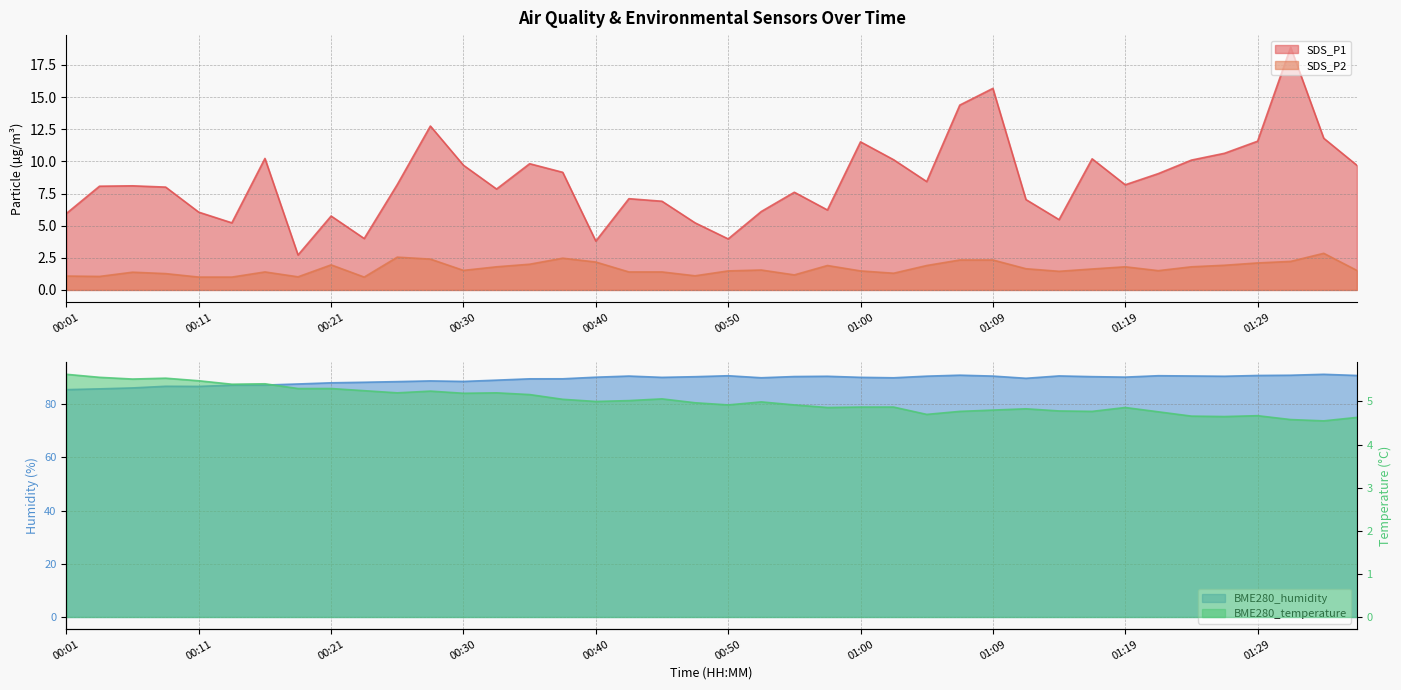

What is the average value of the SDS_P2 series?

1.7